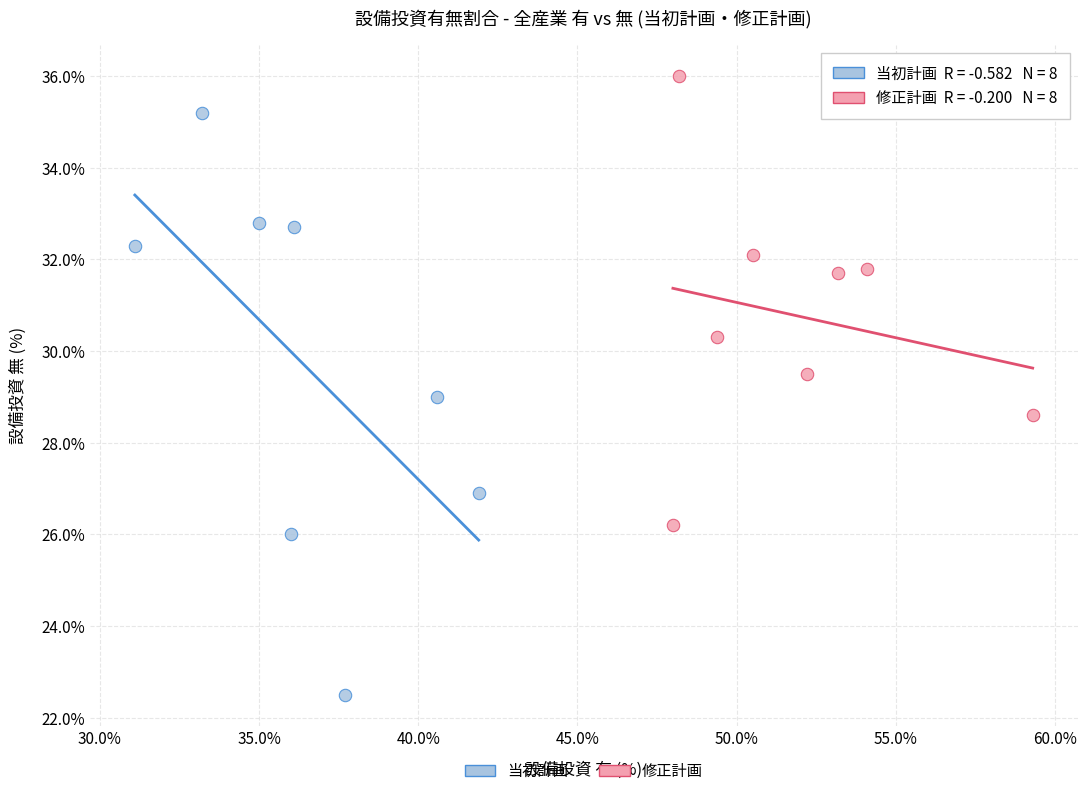

Which series contains the lowest Y value?

当初計画